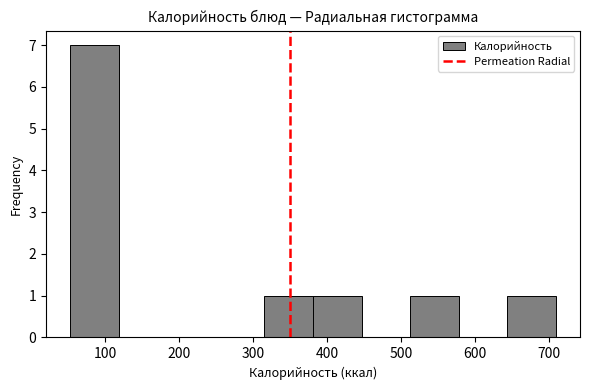

Over which range of the x-axis is the bar tallest?

50 to 120